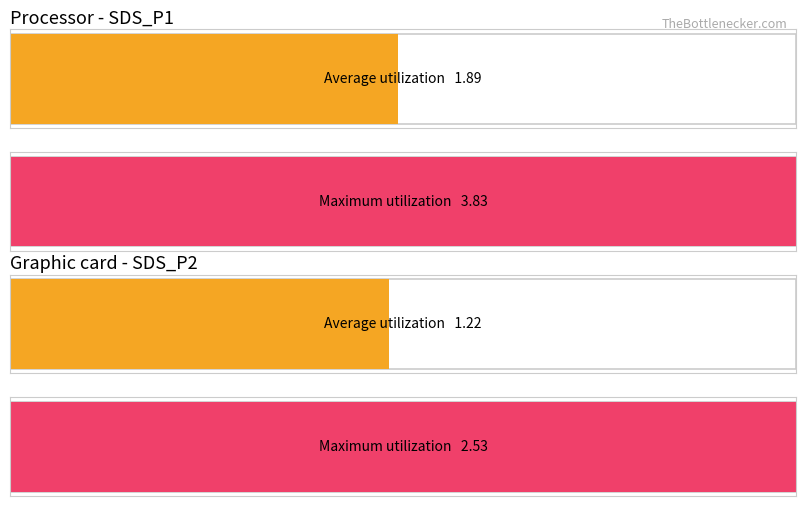

Does the chart contain any negative values?

No